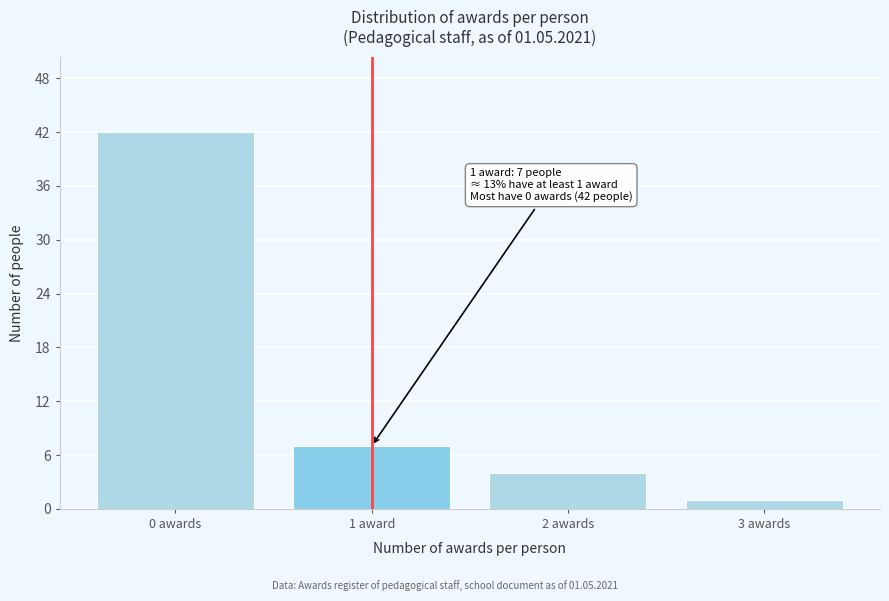

Reading right to left, what are all the values shown in this chart?

1	4	7	42